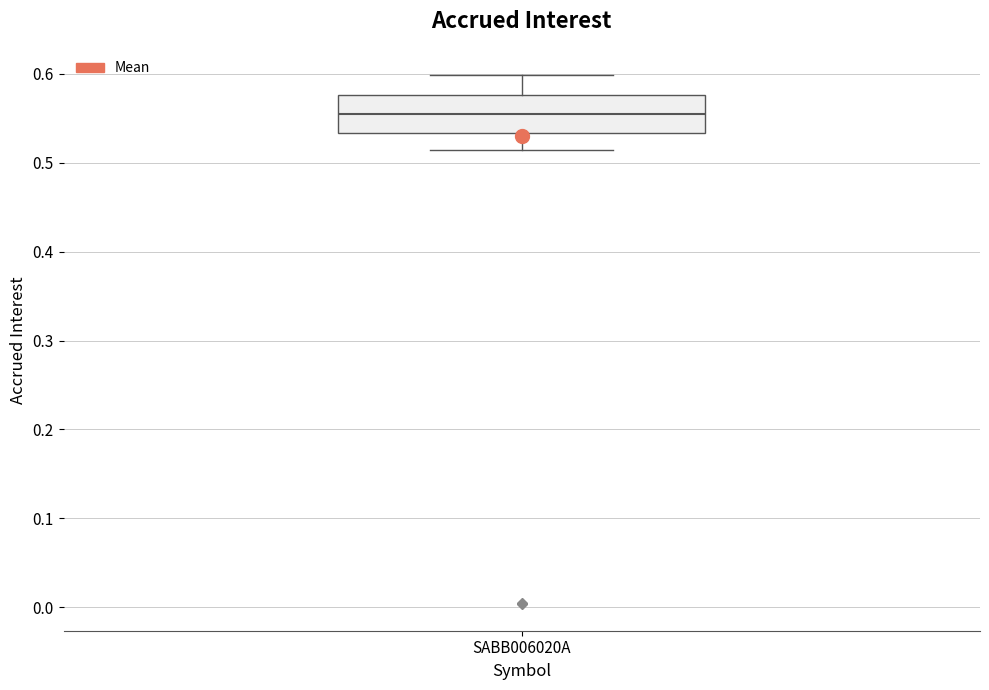

Where does the upper whisker of the box for SABB006020A end on the y-axis? The values are not printed on the chart, so give them approximately, as read against the axis.

0.60